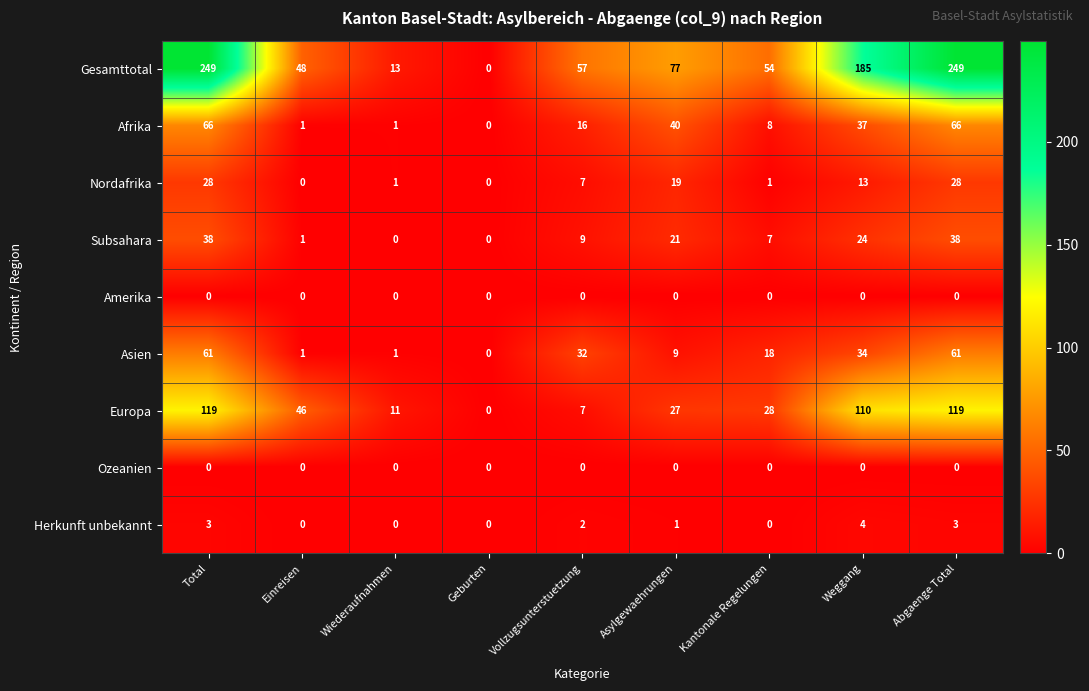

The Gesamttotal series shows 21 at Kantonale Regelungen. True or false?

False